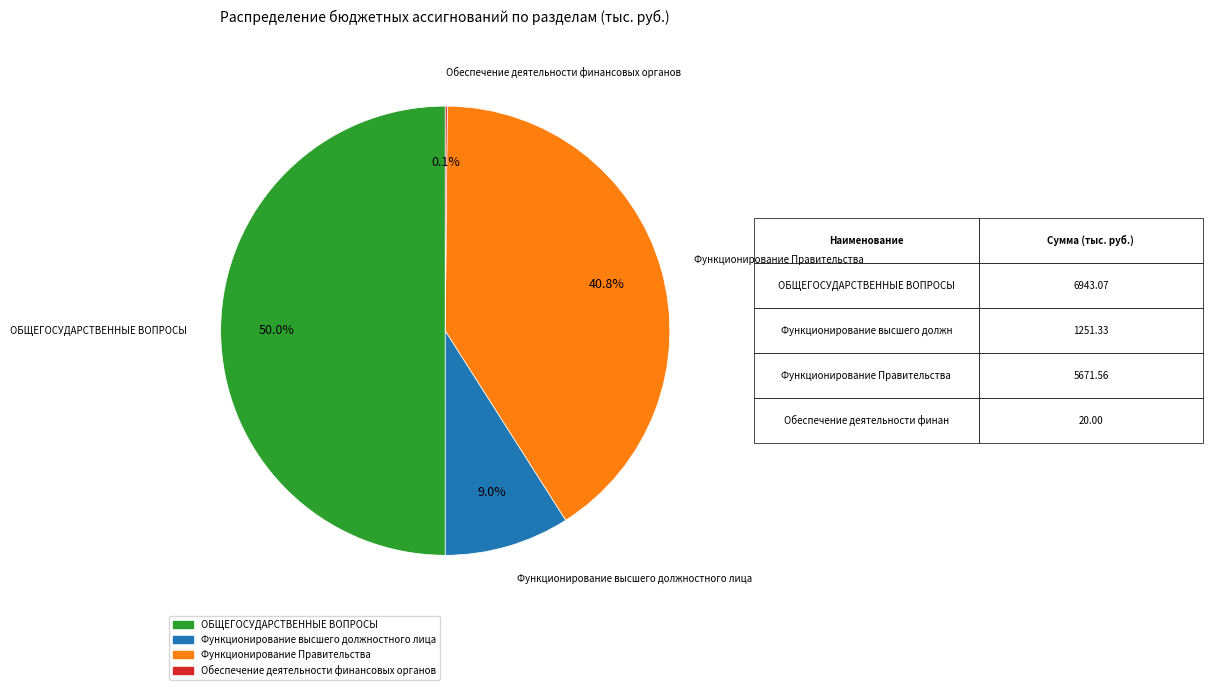

Combined, do Функционирование высшего должностного лица and Функционирование Правительства account for over 50%?

No